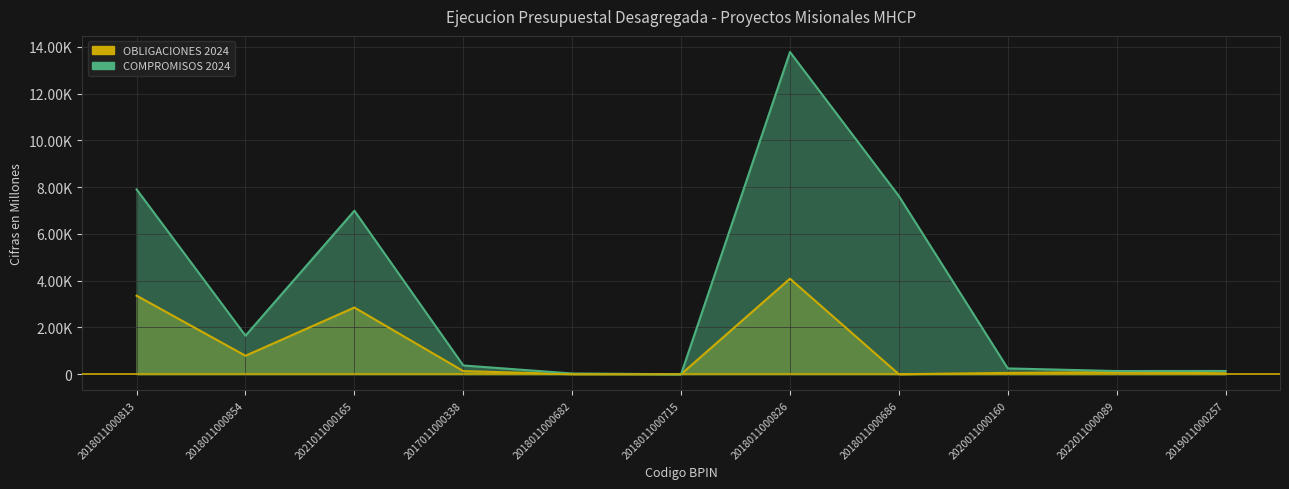

What value does the COMPROMISOS 2024 series have at 2018011000686?

7621.4